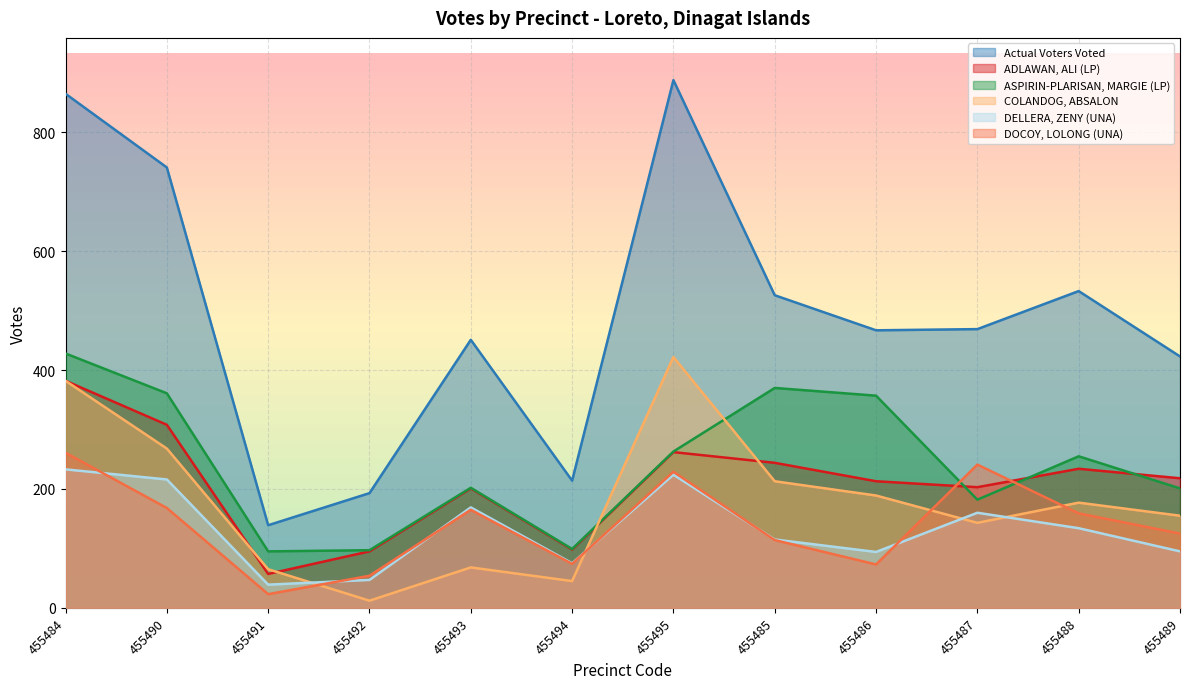

What is the label of the 11th point from the left?

455488